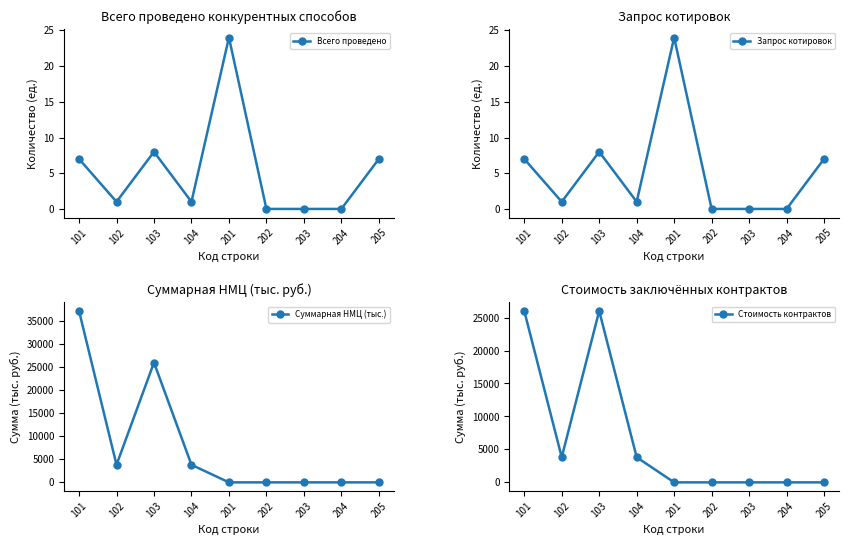

Which series changed the most between 201 and 202?

Всего проведено